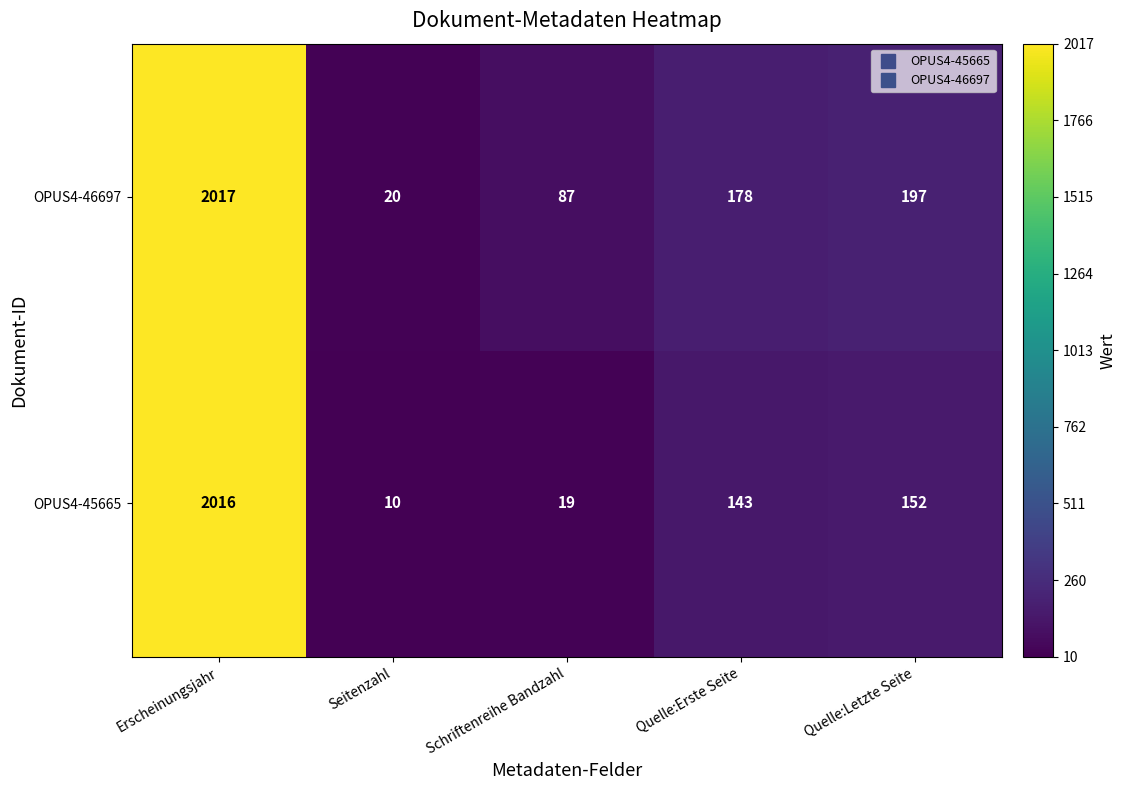

What is the average value of the OPUS4-46697 series?

500